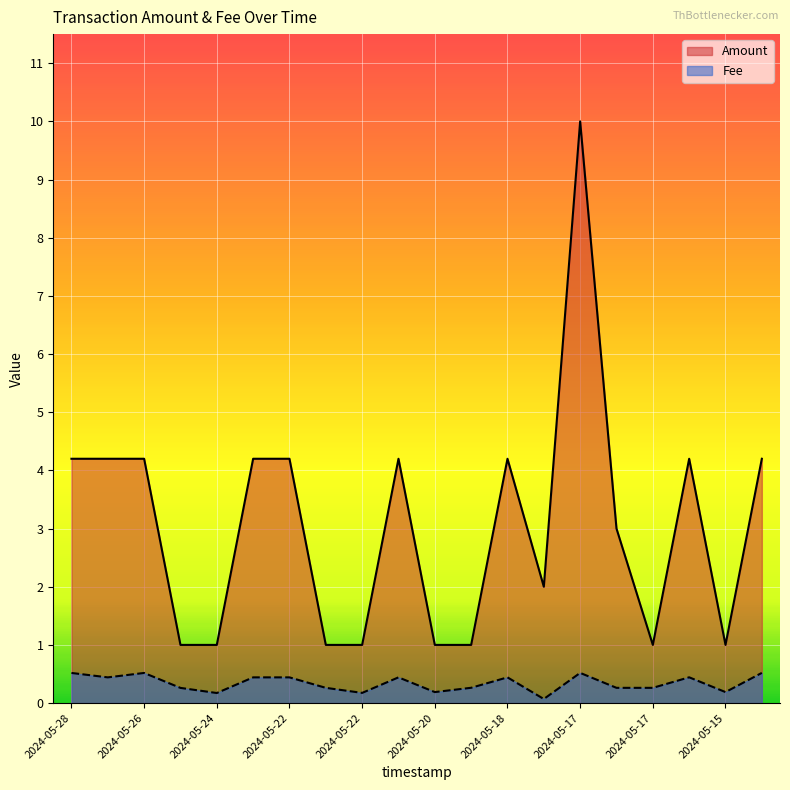

Reading right to left, extract all data points from this chart.

Amount: 4.2	1.0	4.2	1.0	3.0	10.0	2.0	4.2	1.0	1.0	4.2	1.0	1.0	4.2	4.2	1.0	1.0	4.2	4.2	4.2
Fee: 0.5	0.2	0.4	0.3	0.3	0.5	0.1	0.4	0.3	0.2	0.4	0.2	0.3	0.4	0.4	0.2	0.3	0.5	0.4	0.5